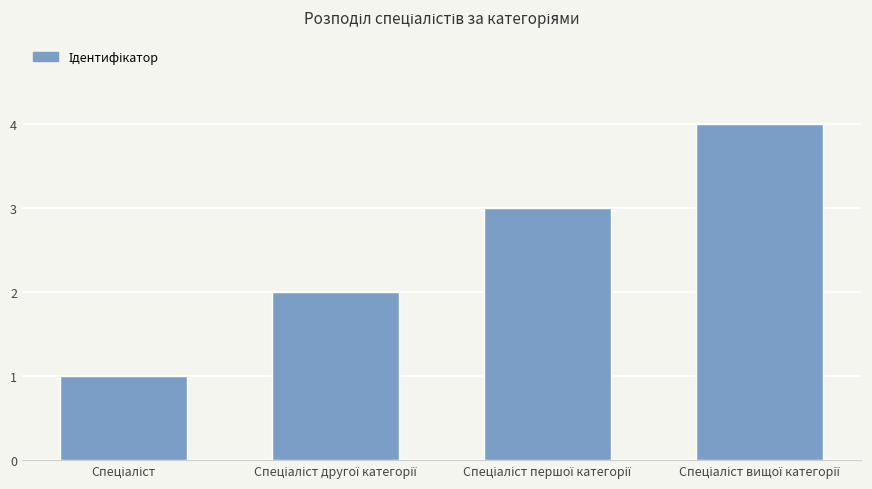

What is the minimum value shown in the chart?

1